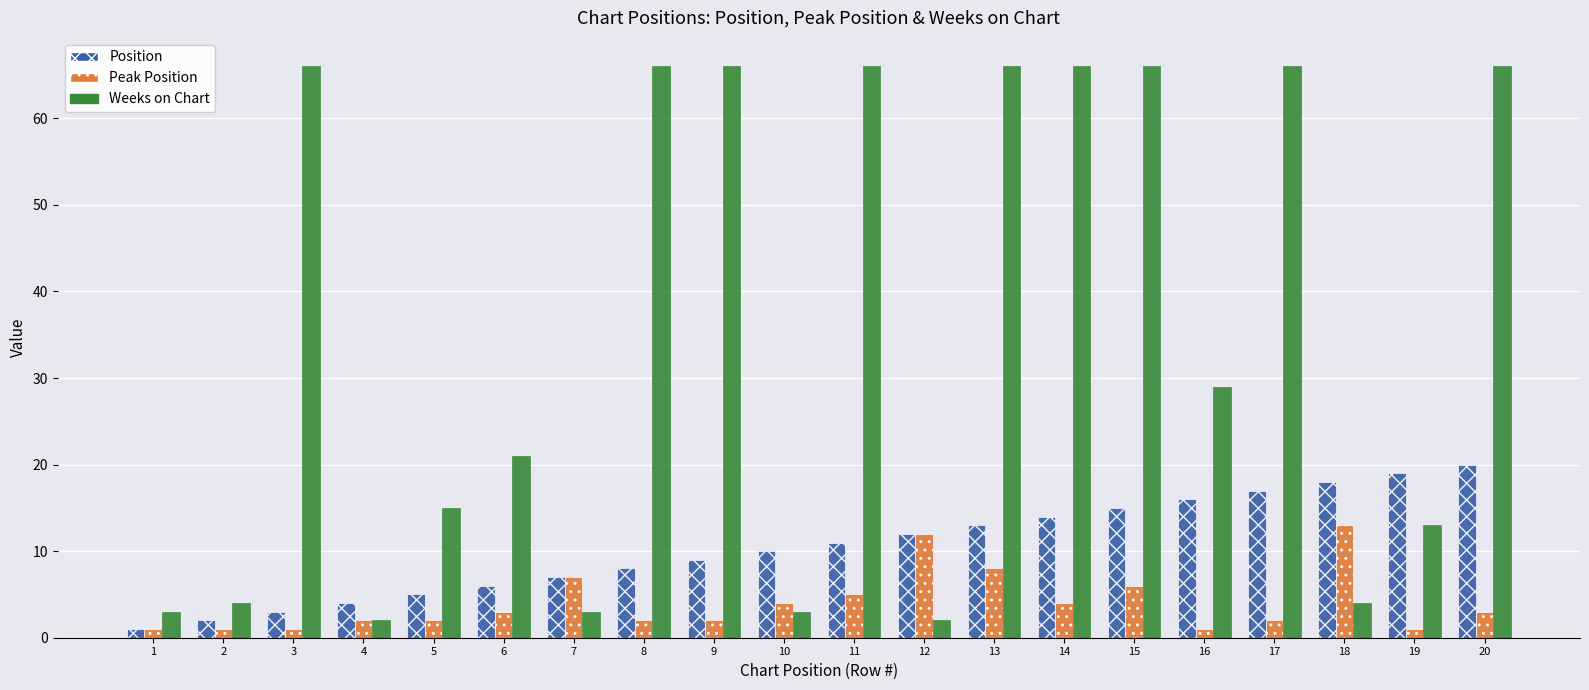

Rank the series at 18 from highest to lowest value.

Position, Peak Position, Weeks on Chart